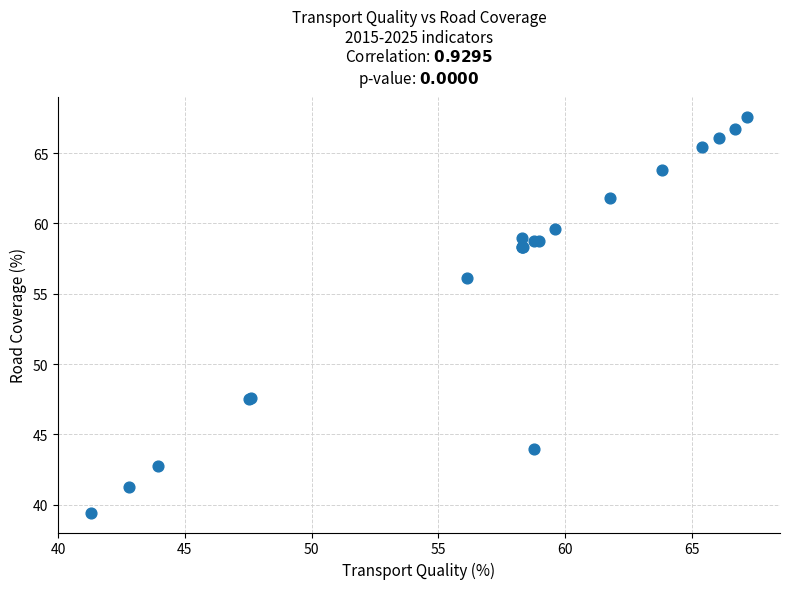

What Y value in the scatter plot is closest to 53?

56.2